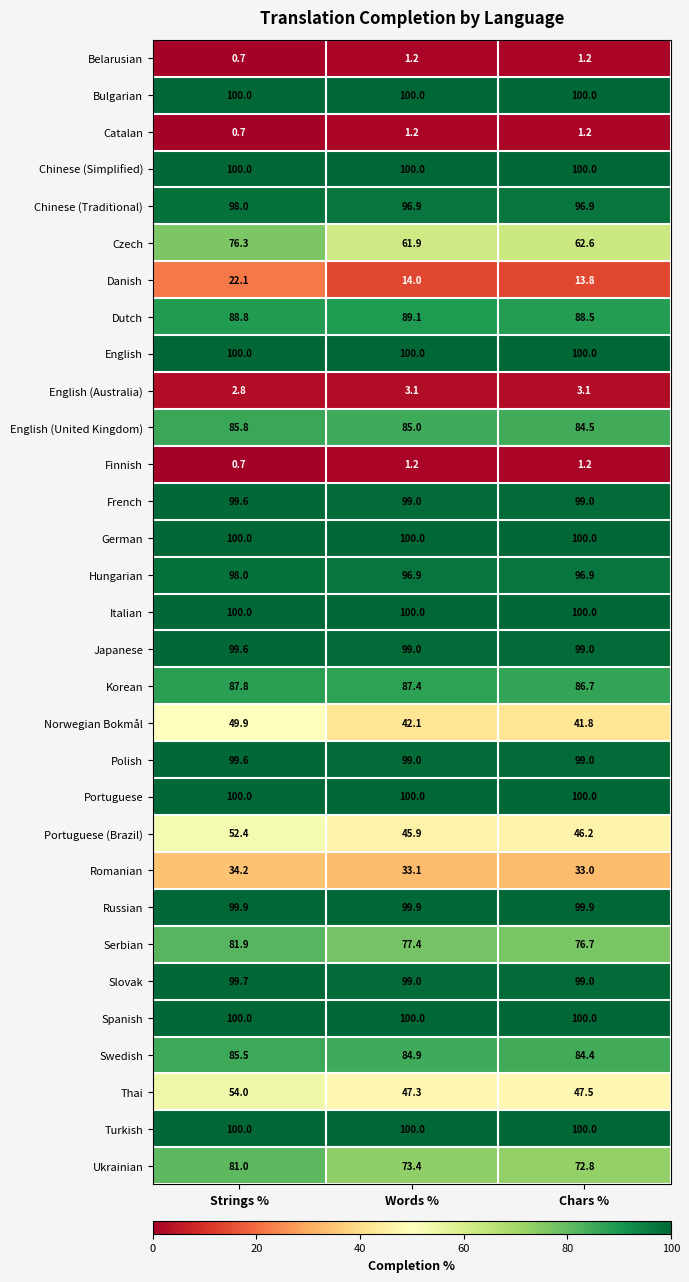

The Korean series shows 87.8 at Strings %. True or false?

True